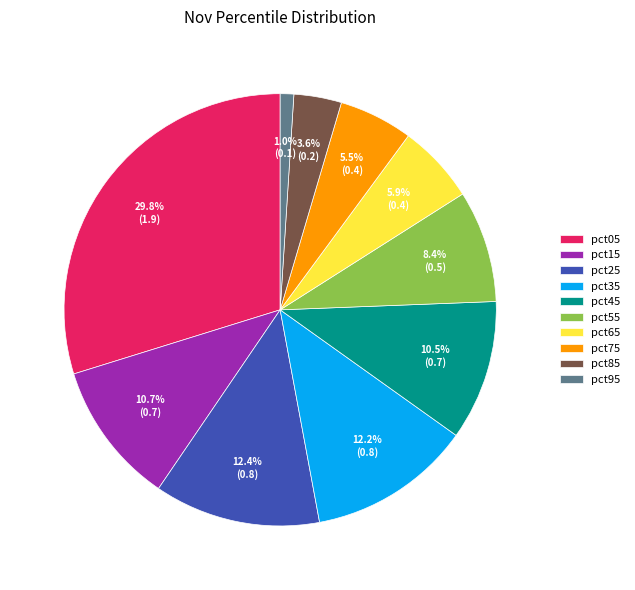

What is the largest slice in the pie chart?

pct05